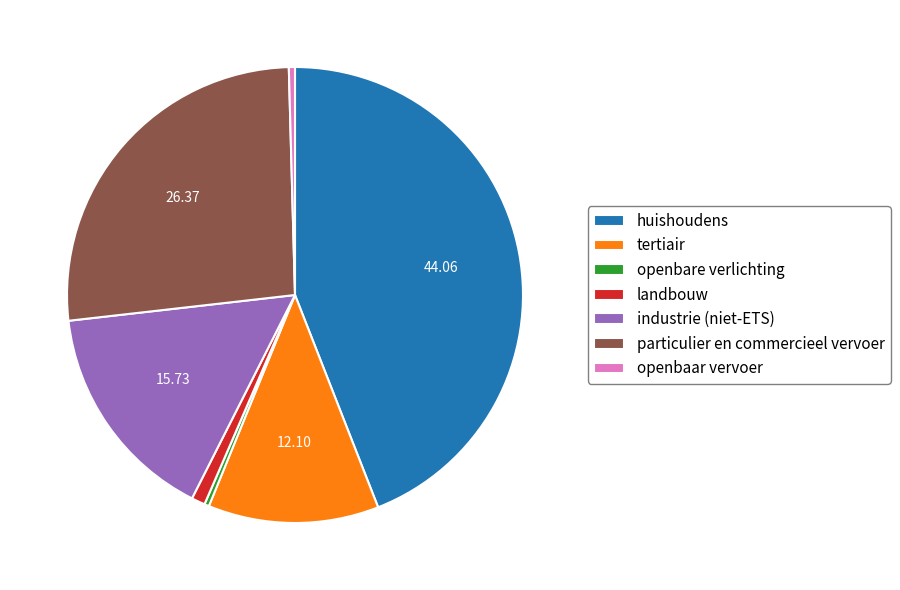

Which has a higher value, huishoudens or tertiair?

huishoudens